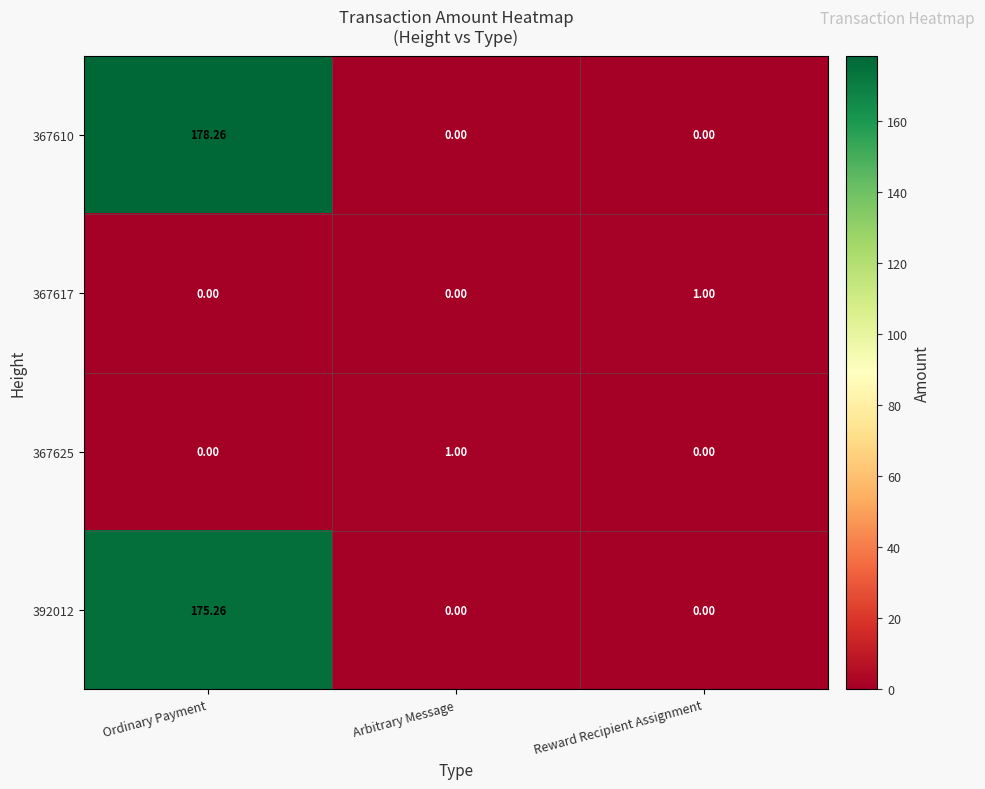

Which category has the highest value in the 367610 series?

Ordinary Payment